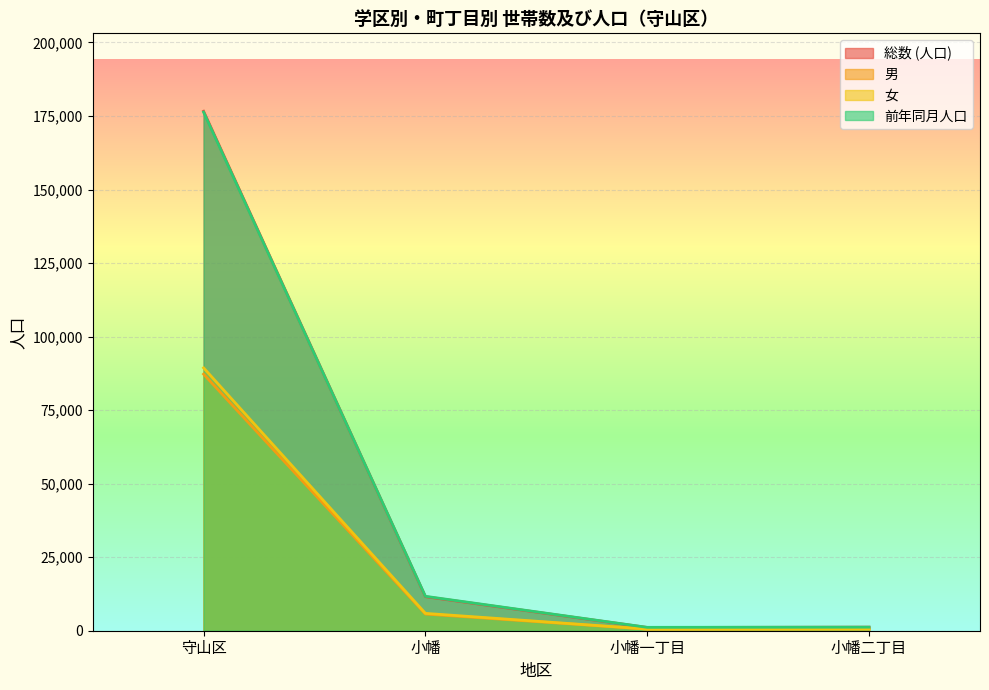

What is the label of the 3rd point from the left?

小幡一丁目